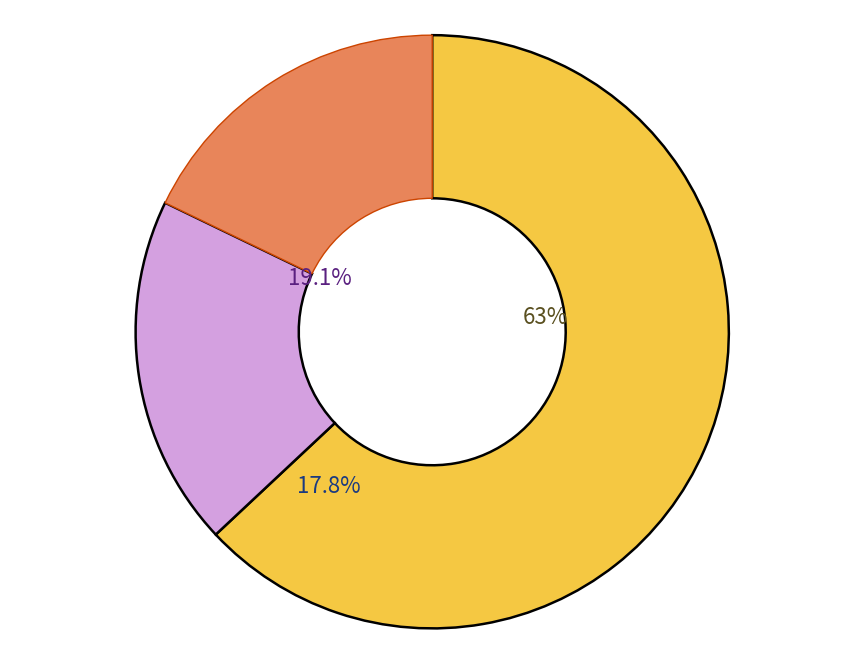

Is it true that Dec 2017 is 16% of the pie?

False